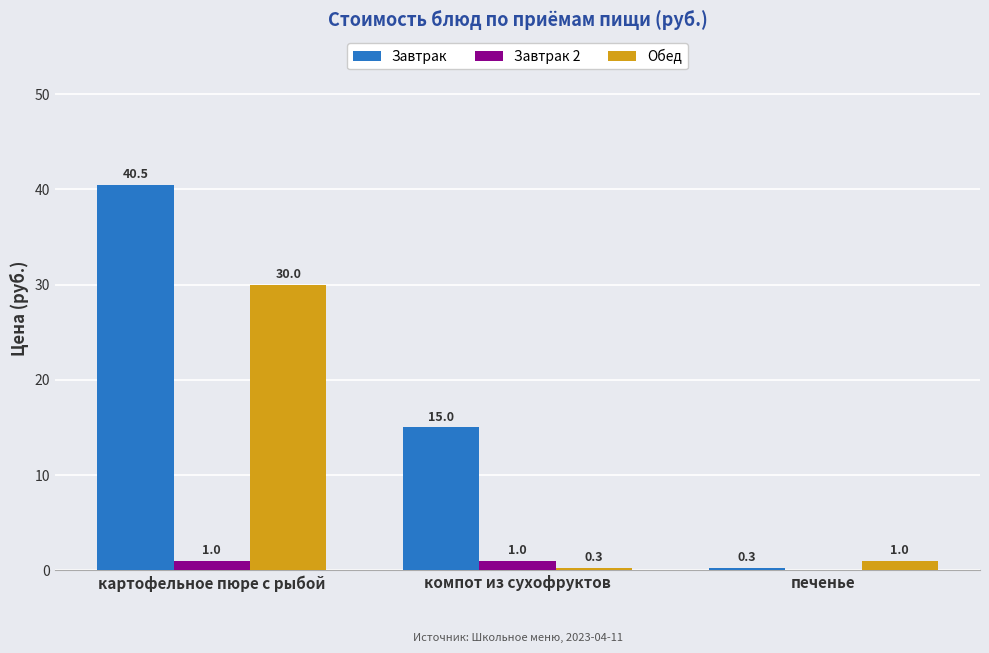

At which label is Завтрак 2 closest to 0?

печенье